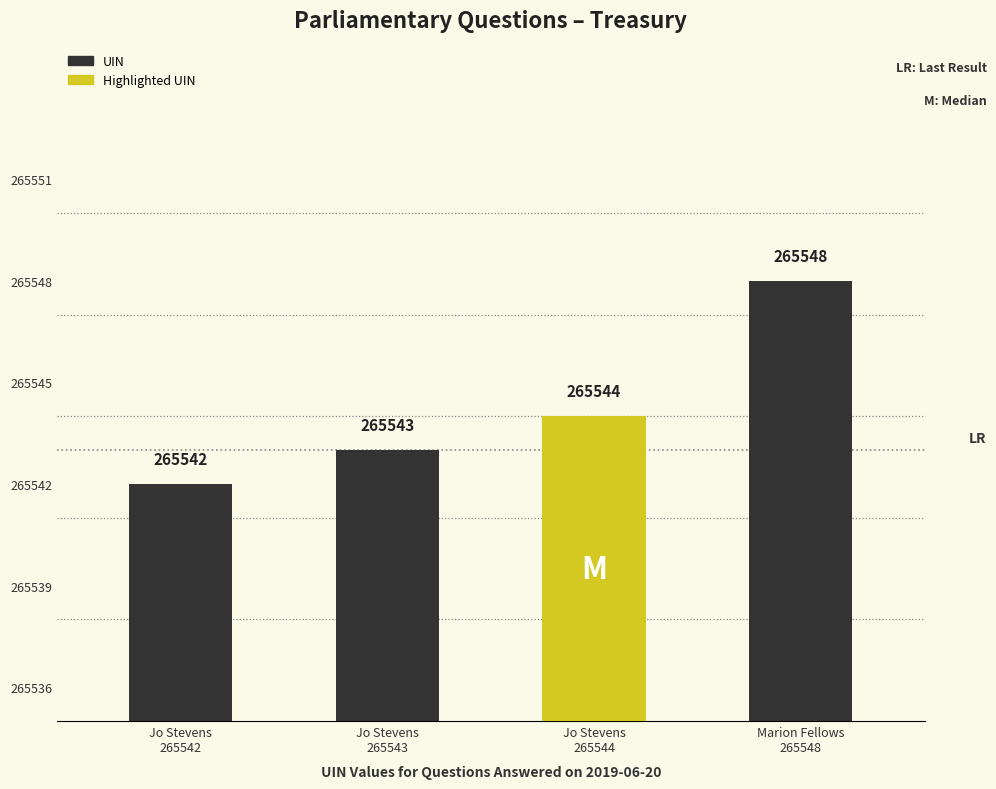

How many data points are less than 265544?

2